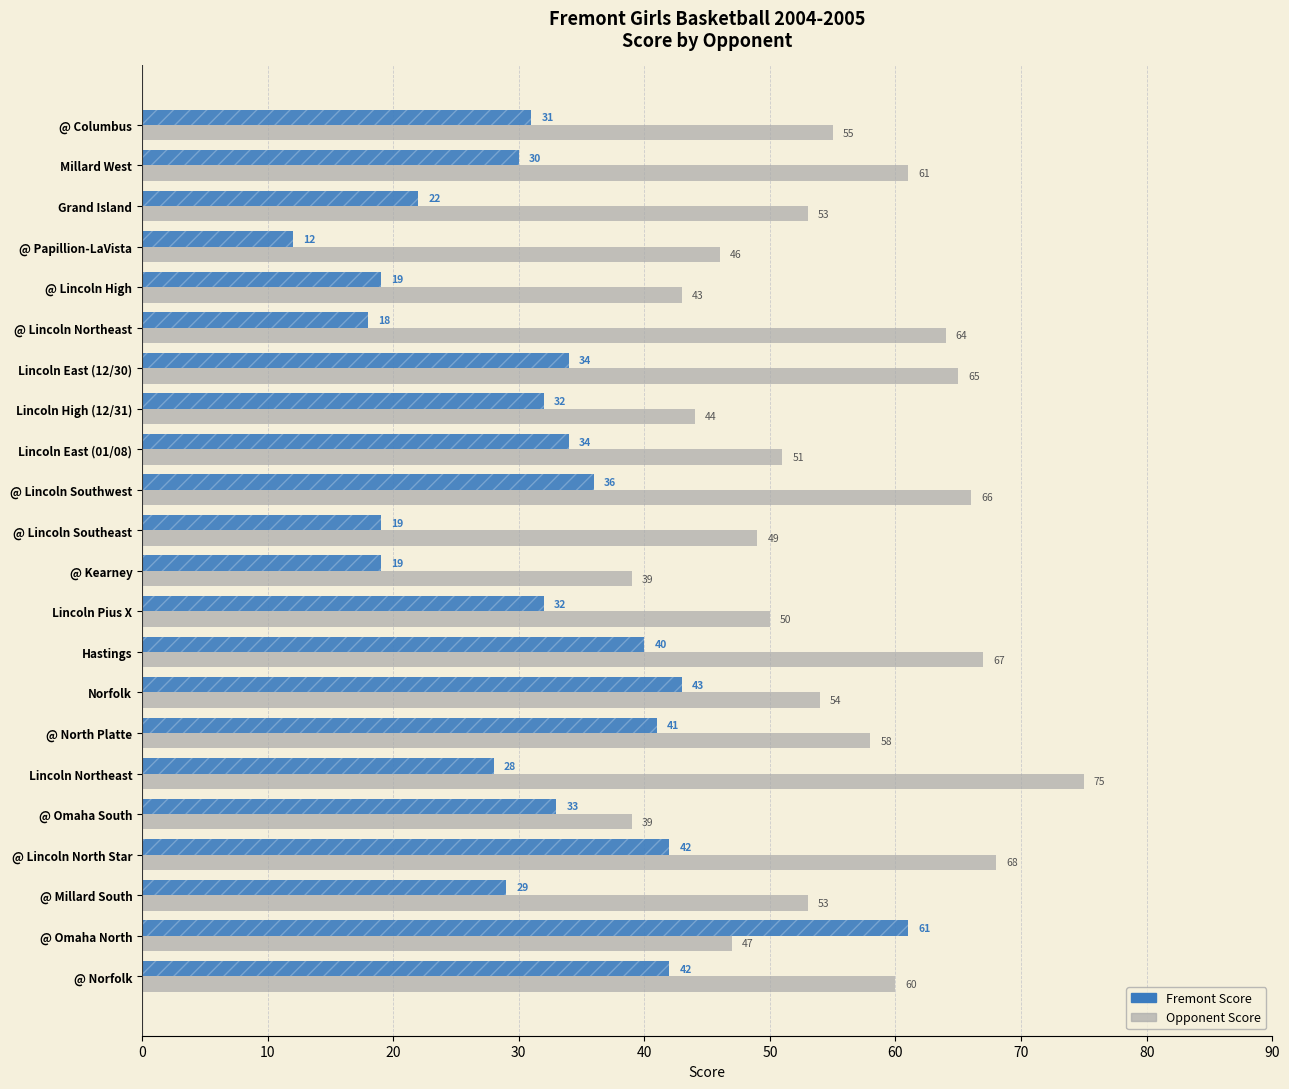

What is the value of the Fremont Score bar at the 7th from the left?

34